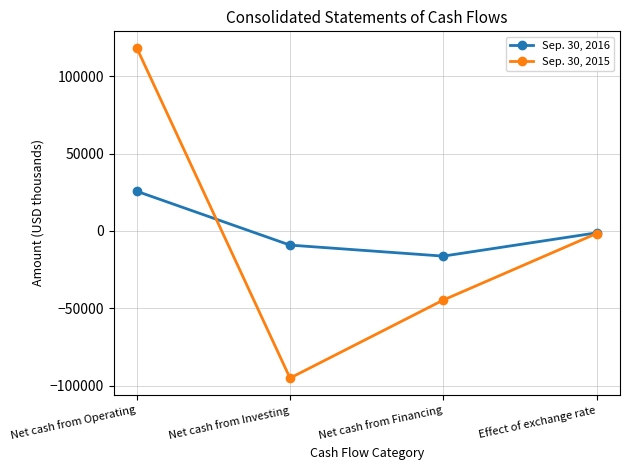

Count the Sep. 30, 2015 values in the range -44570 to 118227.

3